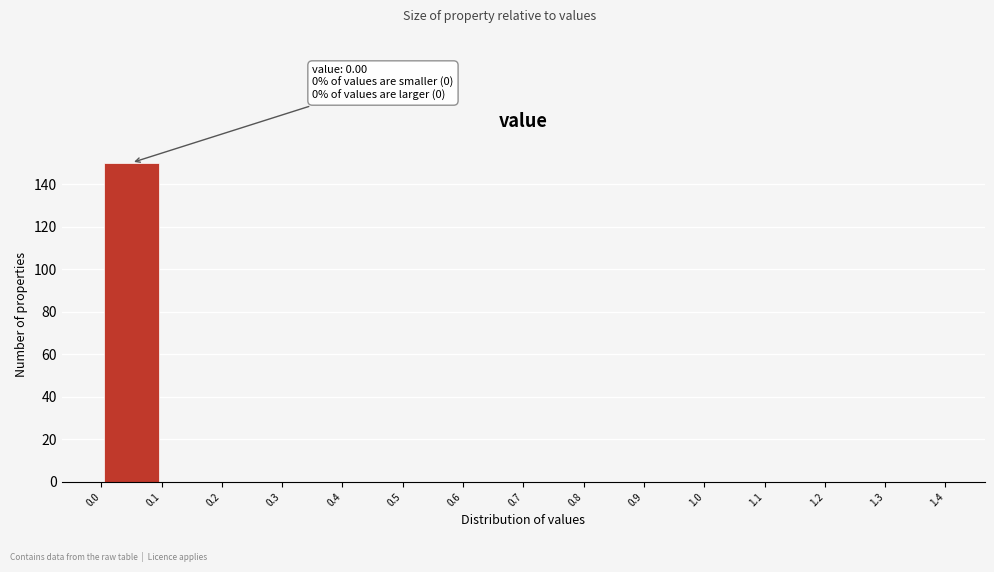

Over which range of the x-axis is the bar tallest?

0.0 to 0.1